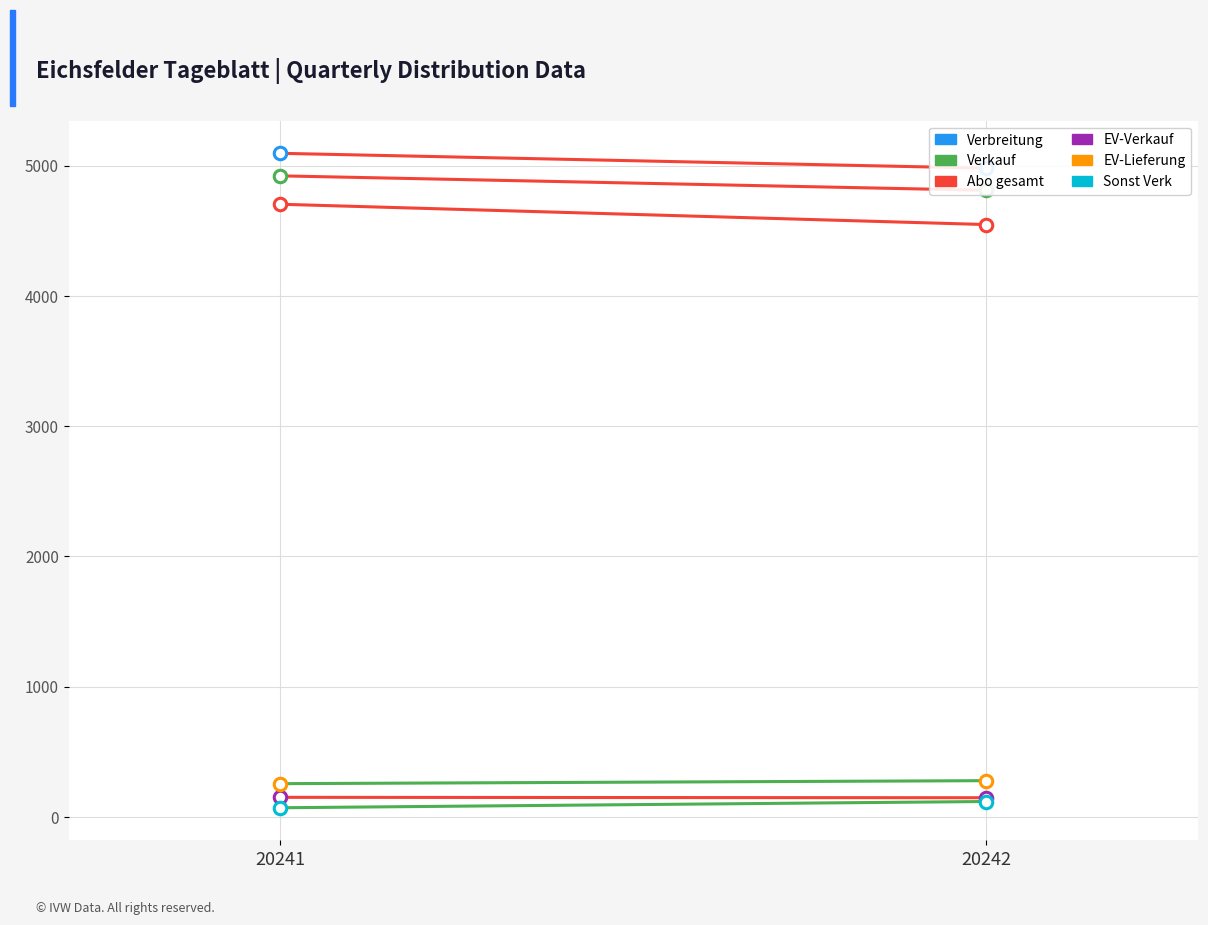

At which category is the sum across all series the highest?

20241